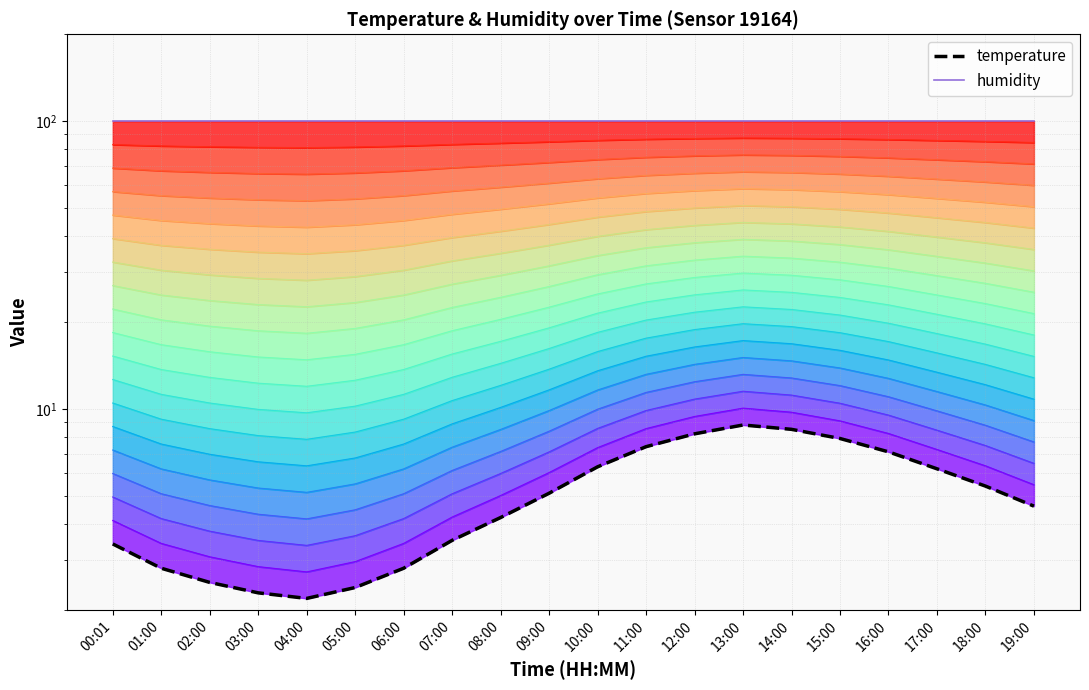

What is the sum of all temperature values?

101.6